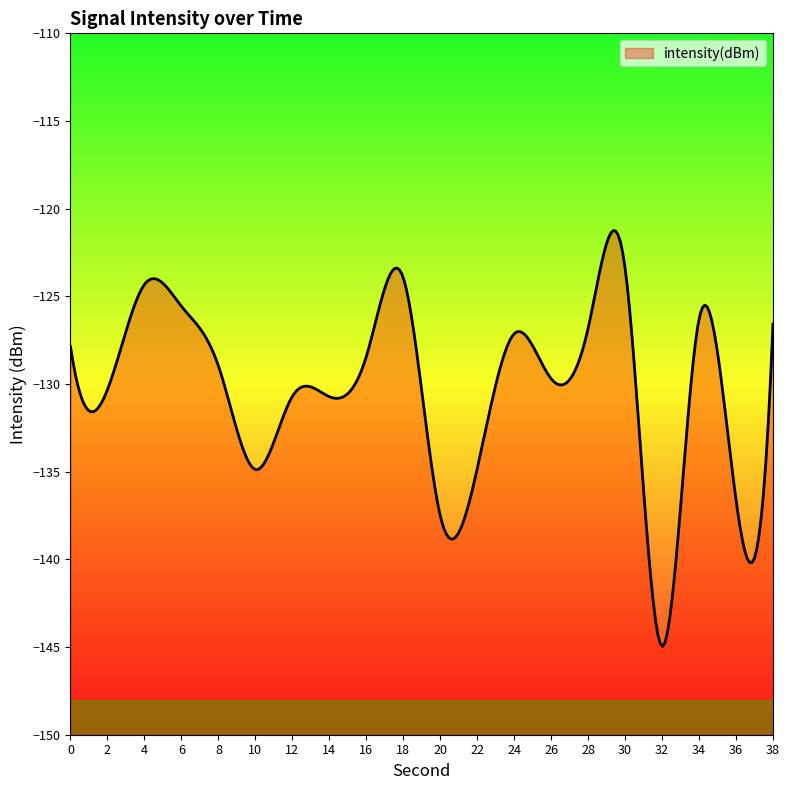

True or false: there are more than 0 points higher than both neighbors.

True